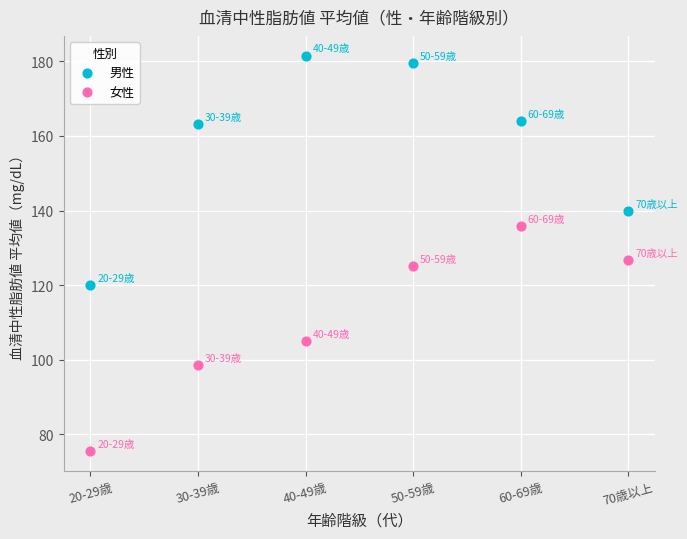

Across all data points, what is the range of X values (max minus min)?

50.0